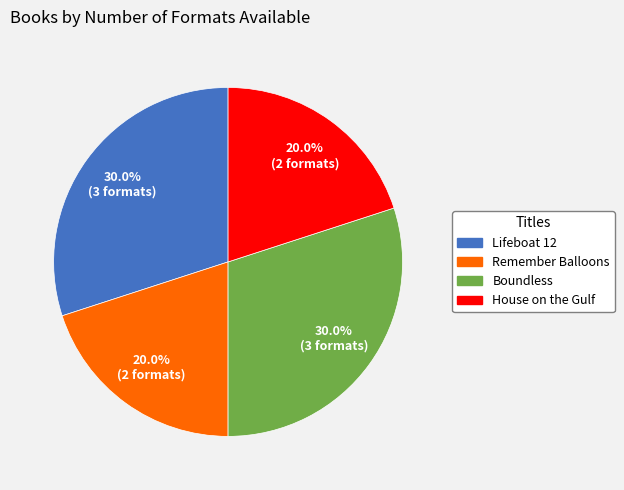

What is the ratio of the value at House on the Gulf to the value at Boundless?

0.7